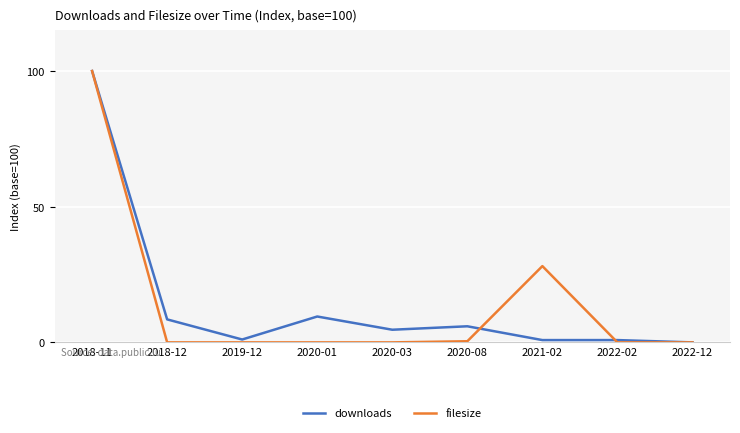

What is the greatest value displayed?

100.0